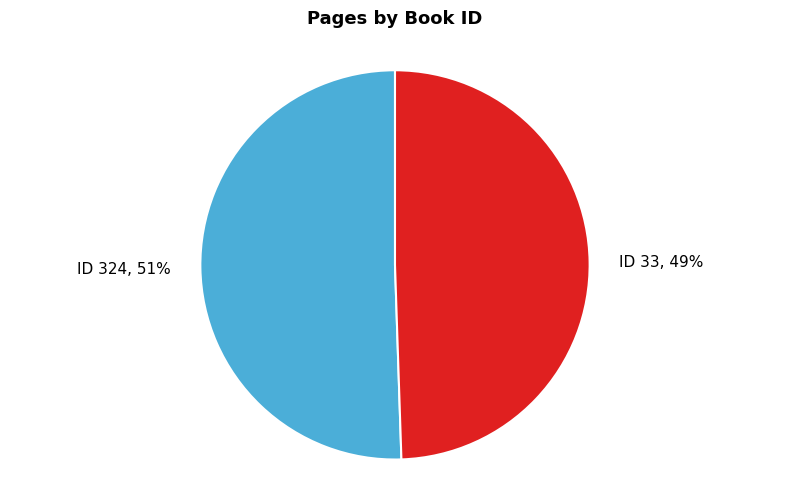

How many segments does this pie chart have?

2